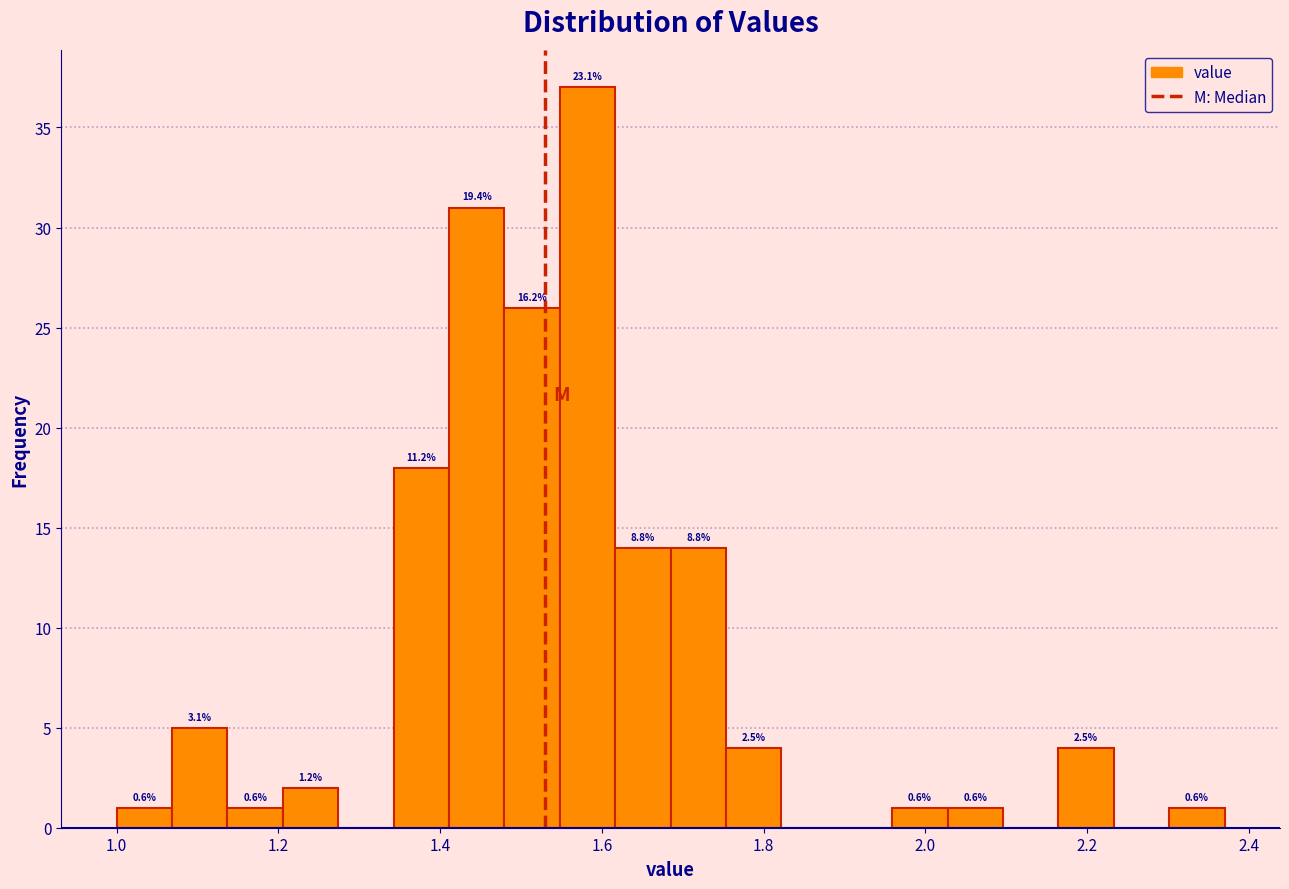

Around what value on the x-axis is the tallest bar? Give the approximate position of its centre, as read against the axis.

1.58